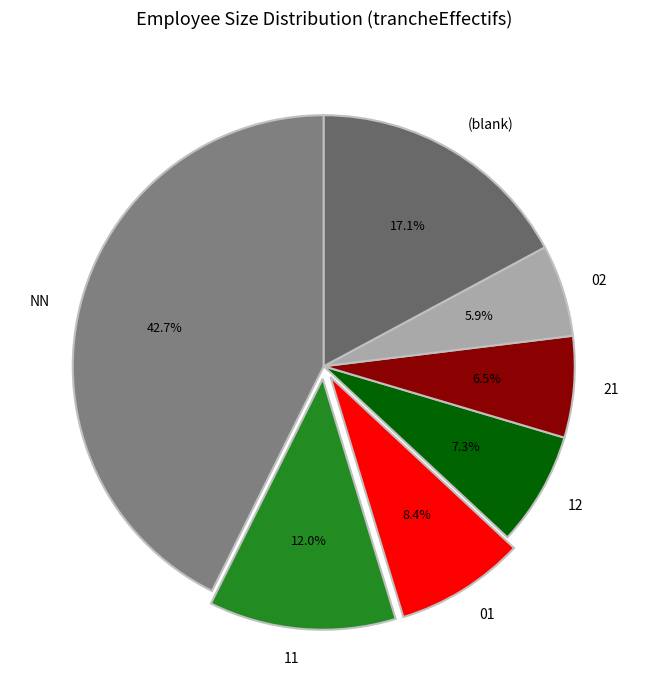

Rank the categories by value from highest to lowest.

NN, (blank), 11, 01, 12, 21, 02